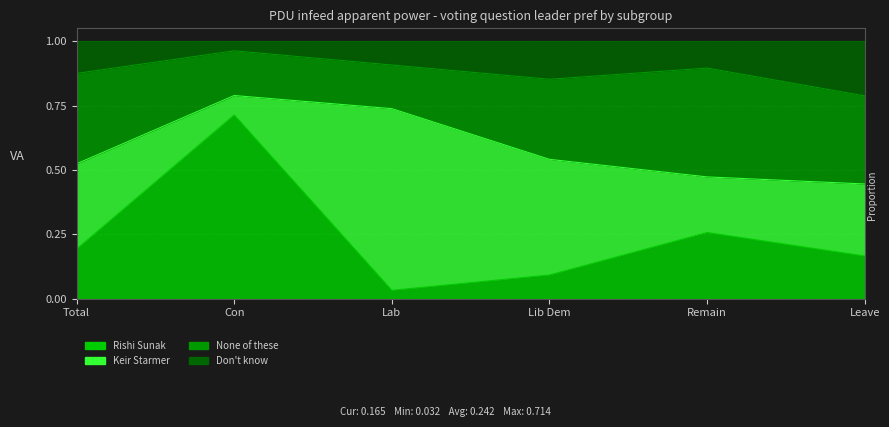

At how many categories does at least one series exceed 0?

6